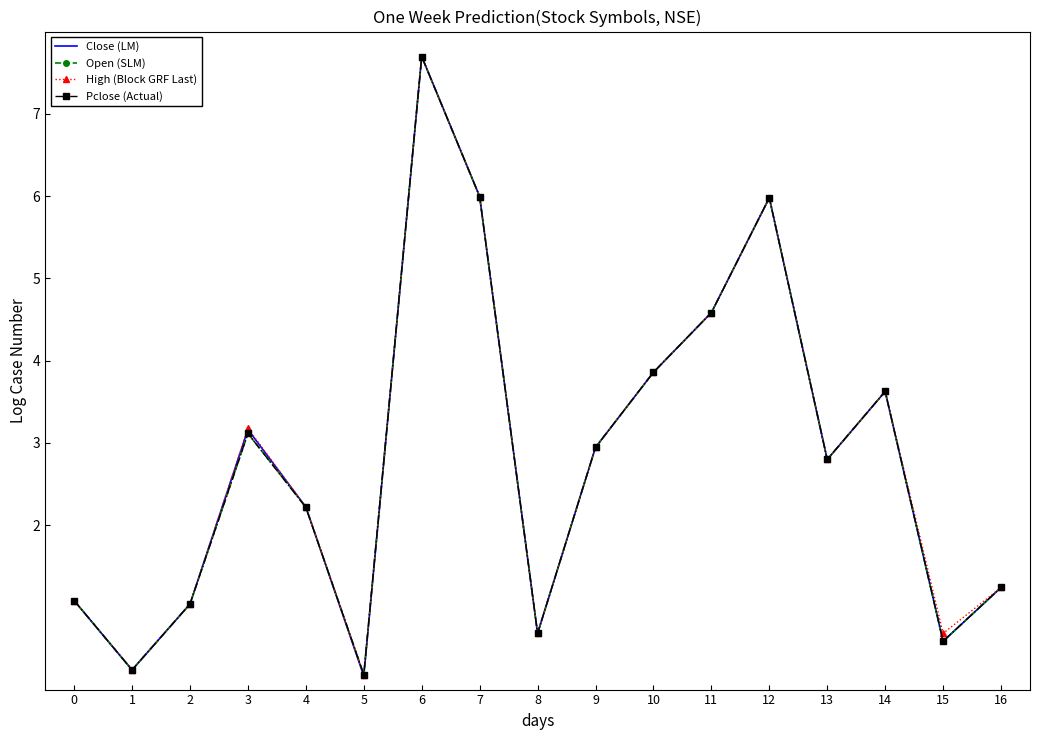

The Open (SLM) series shows 6.0 at 7. True or false?

True